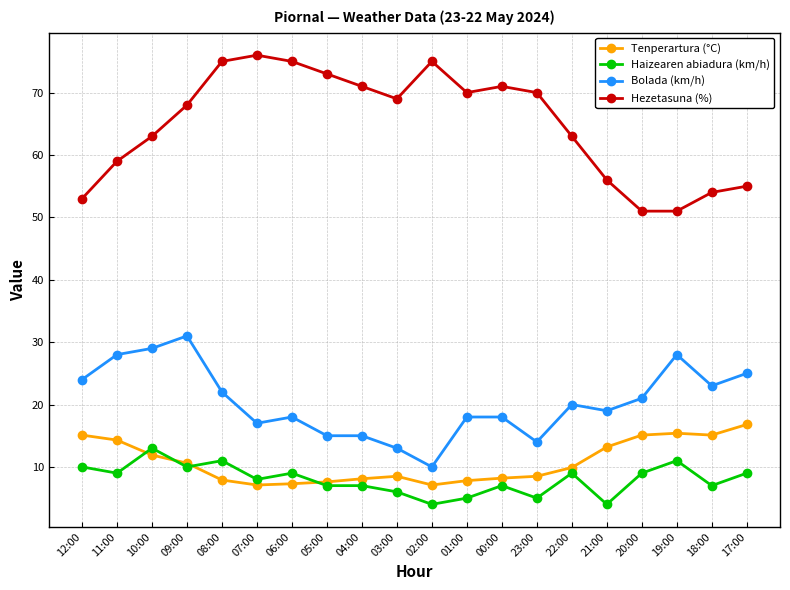

What is the difference between the highest and lowest values at 10:00?

51.1